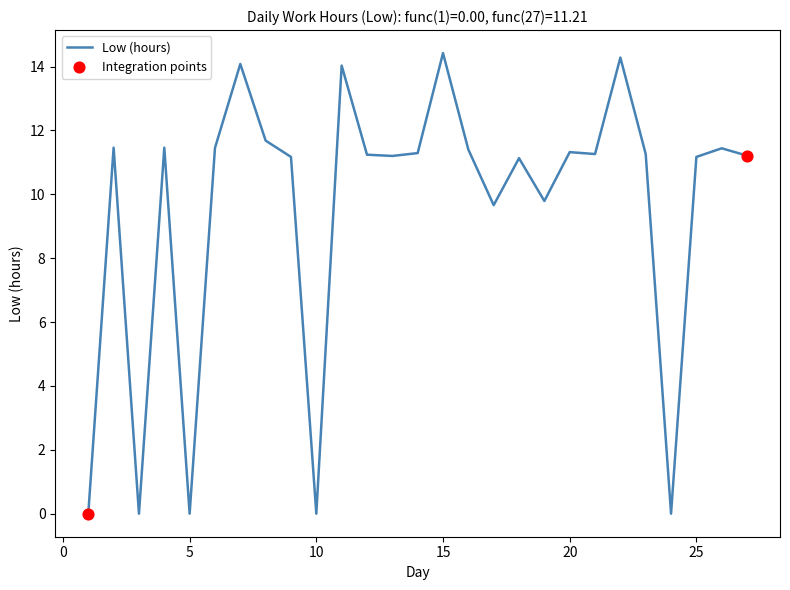

What is the difference between the maximum and minimum values?

14.4